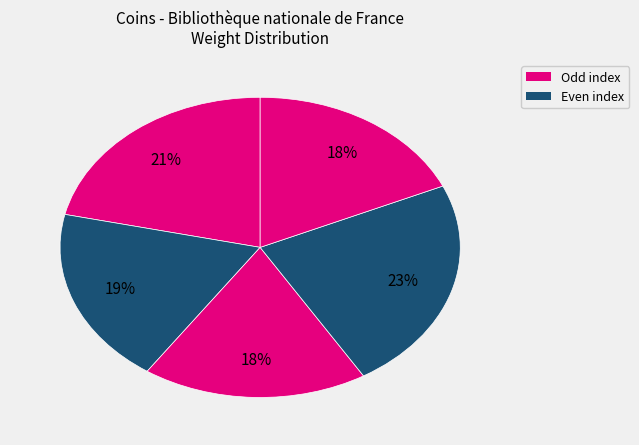

How many slices are in this pie chart?

5